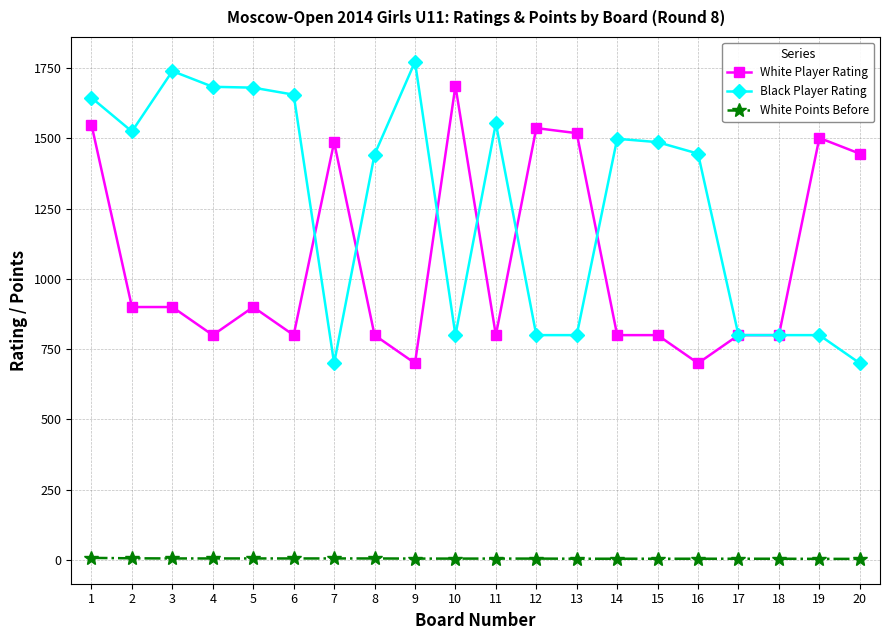

What is the spread (max minus min) of values at 5?

1676.0